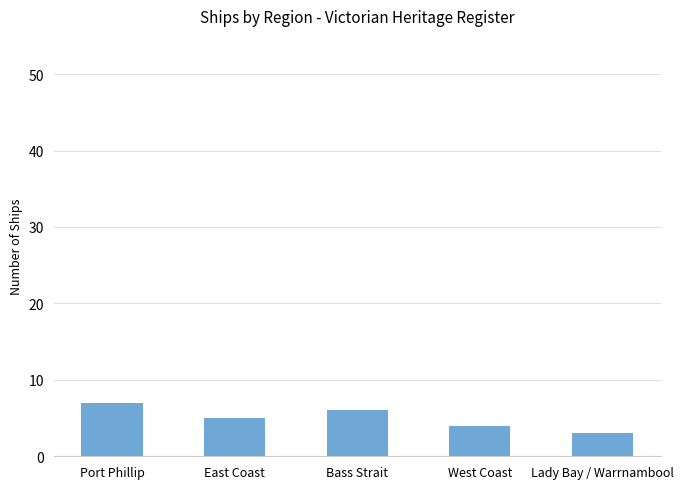

How many distinct data groups are displayed?

1